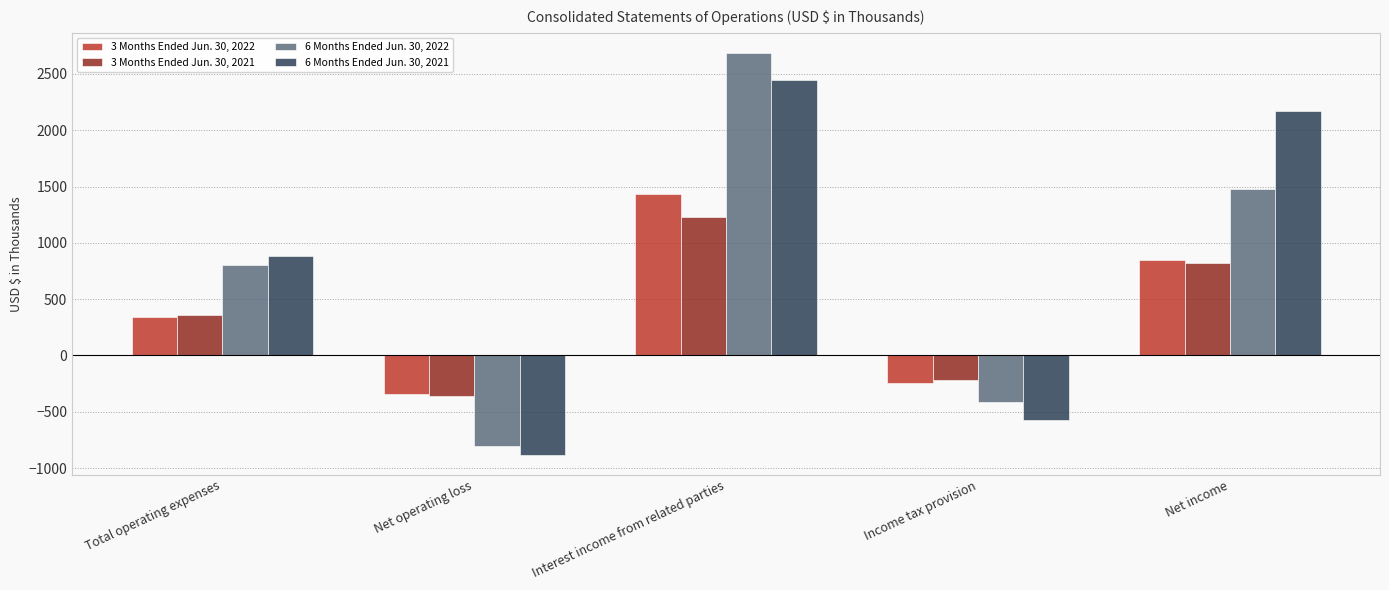

Which series has the largest total across all categories?

6 Months Ended Jun. 30, 2021